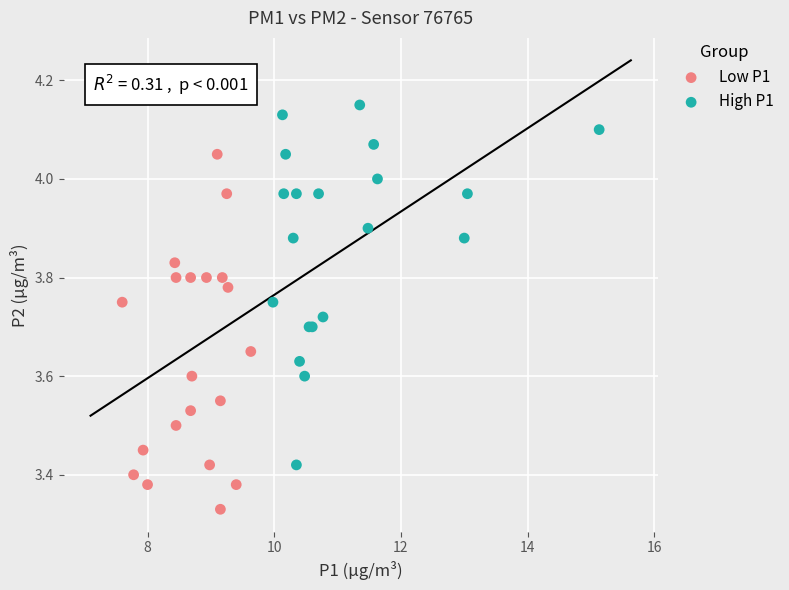

Which series reaches the maximum Y coordinate?

High P1